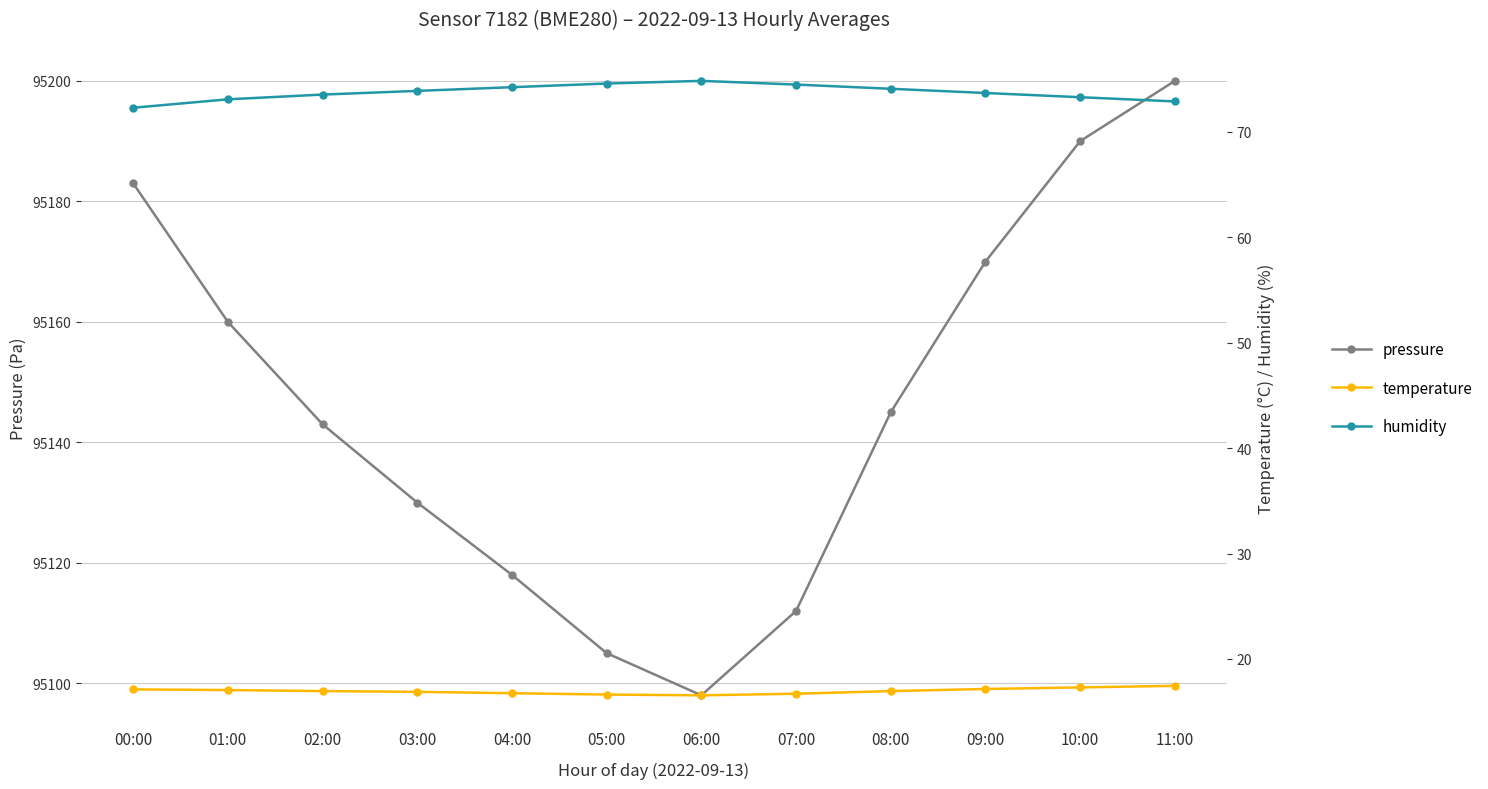

What is the average value of the pressure series?

95146.2